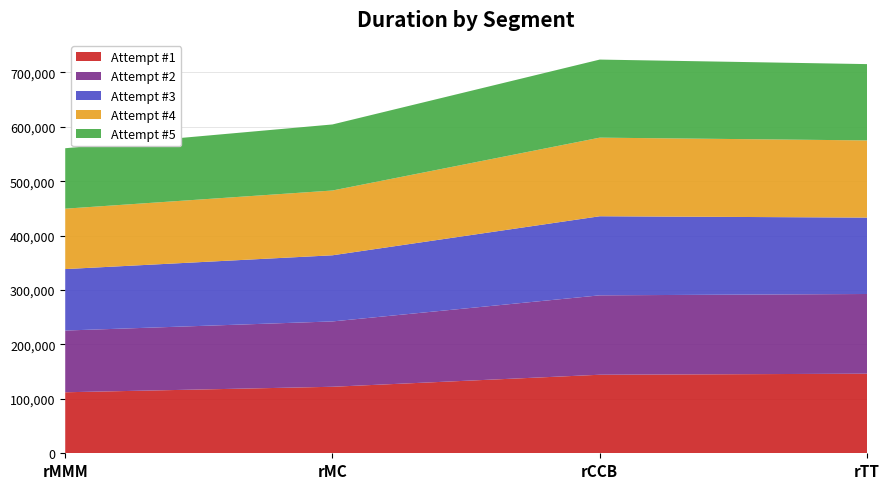

Reading left to right, list all the values displayed in this chart.

Attempt #1: 112113	122209	144315	146237
Attempt #2: 113418	120076	145907	146463
Attempt #3: 112937	121532	145318	140372
Attempt #4: 110996	119037	144444	141825
Attempt #5: 111070	121388	143458	140220